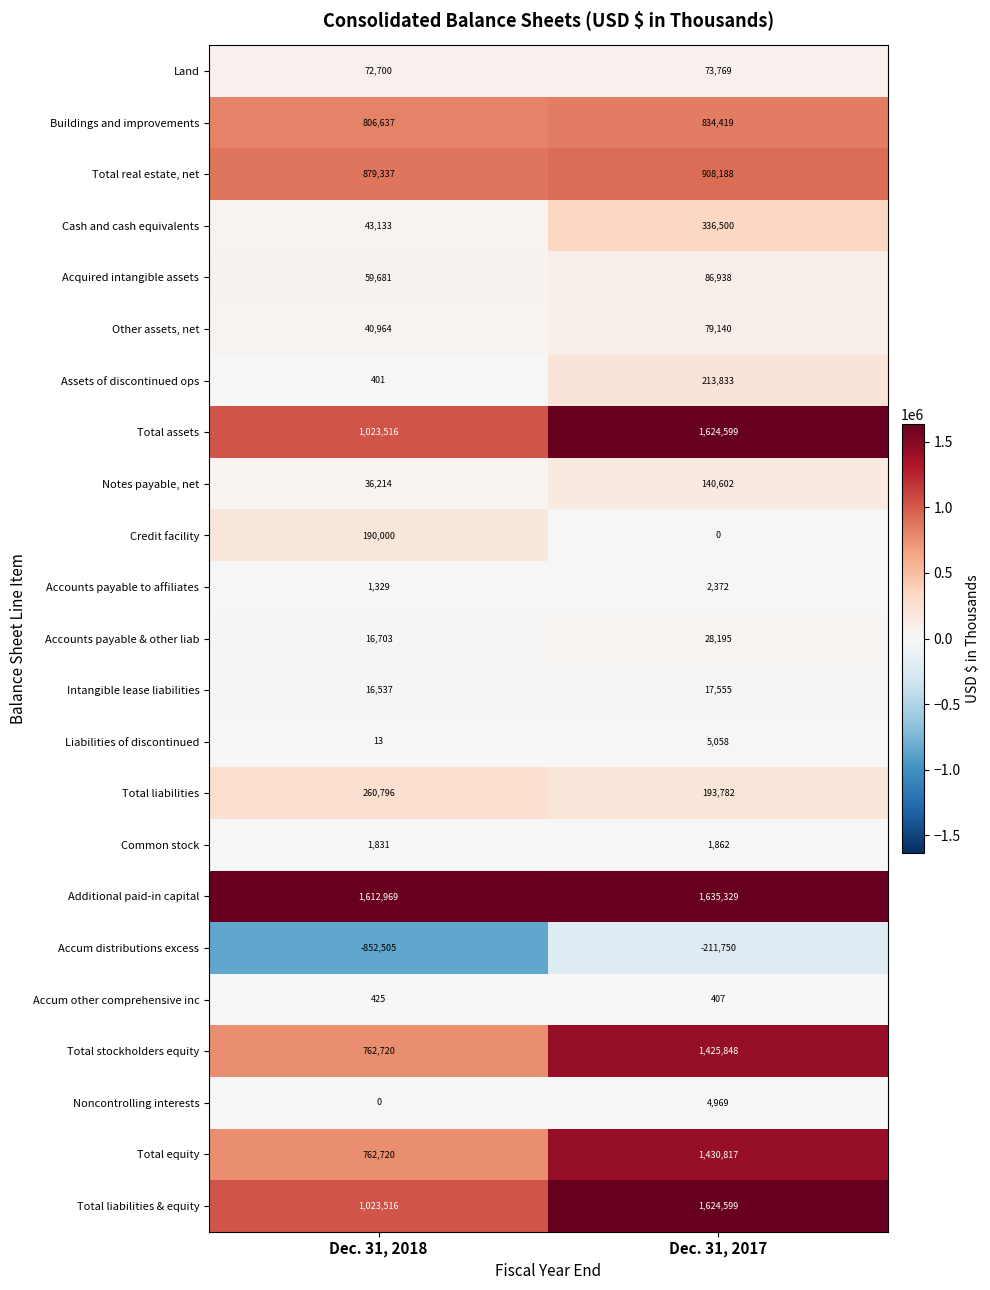

The Notes payable, net series shows 217626 at Dec. 31, 2017. True or false?

False